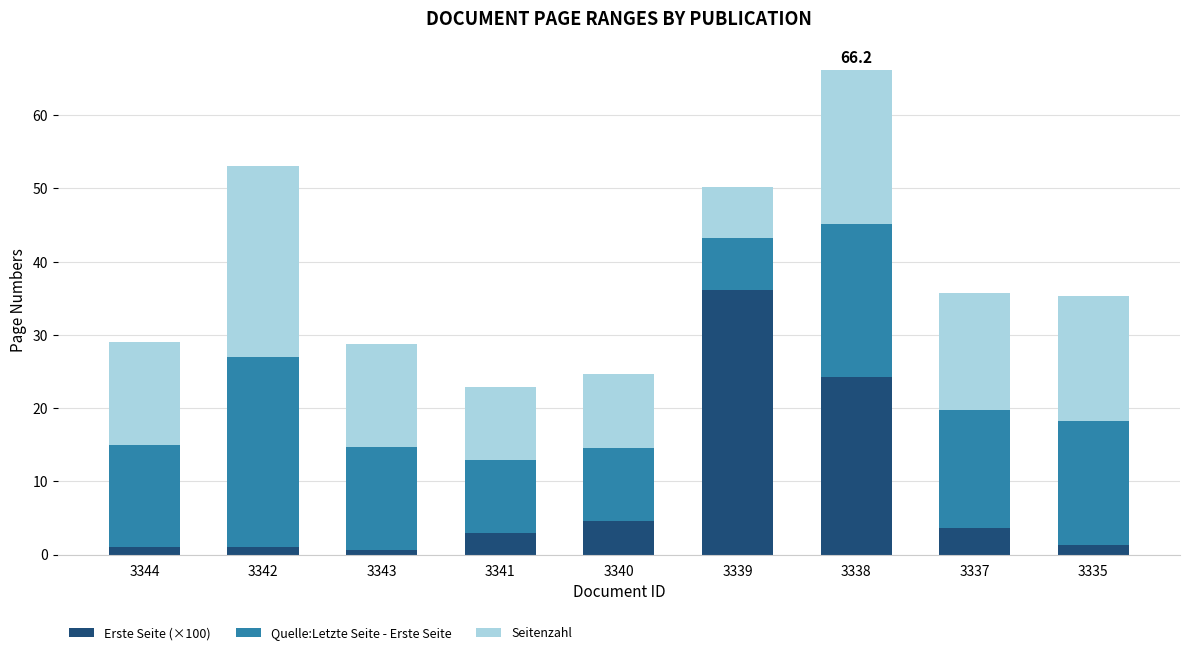

True or false: Erste Seite (×100) has a value of 6.3 at 3337.

False